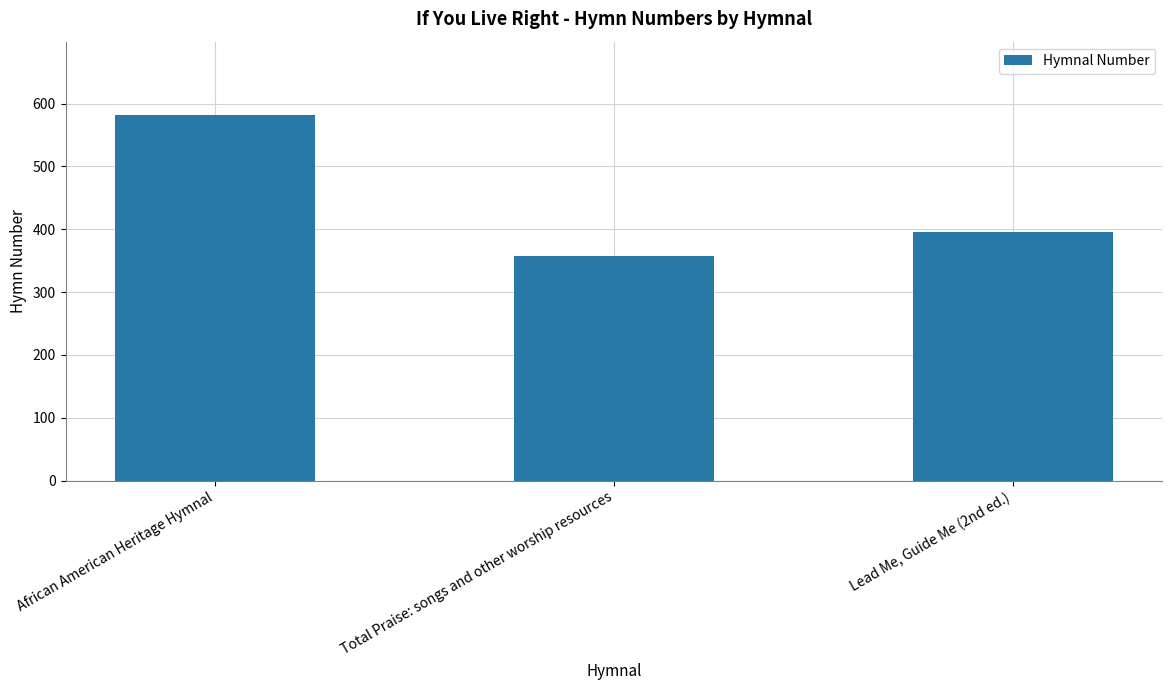

Where does the data first go above 395?

African American Heritage Hymnal